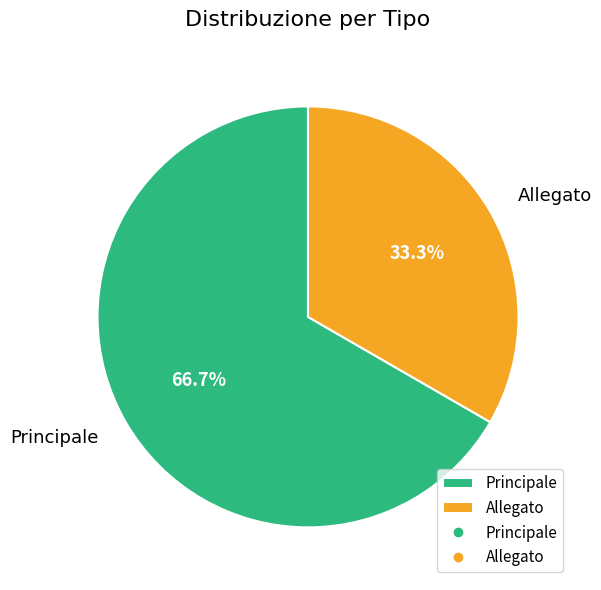

Count the number of slices in the pie.

2